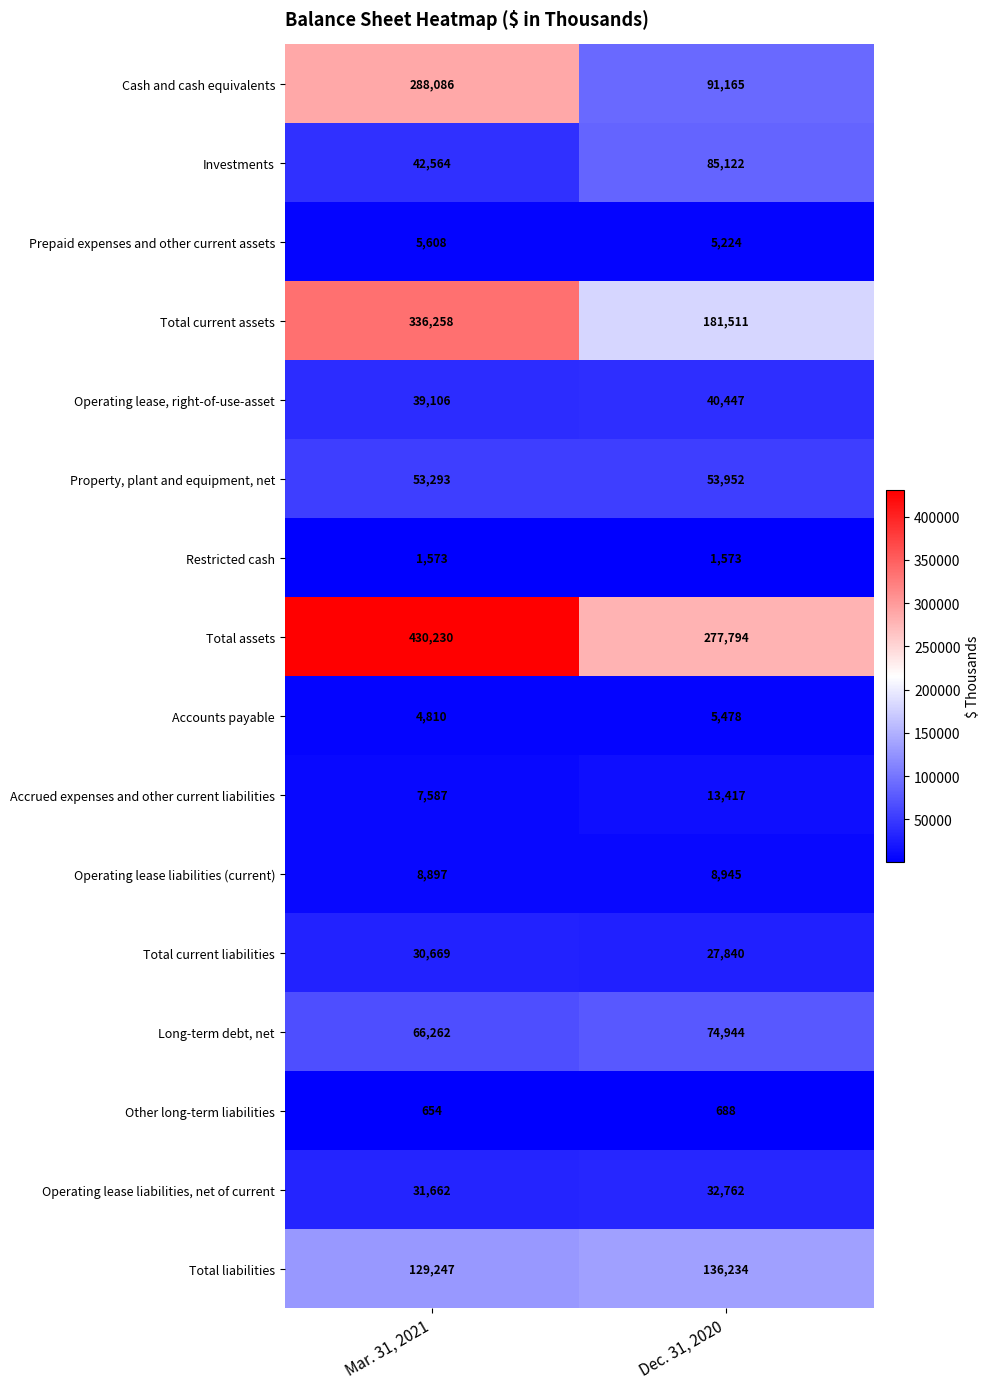

Which series has the largest range (max minus min)?

Cash and cash equivalents